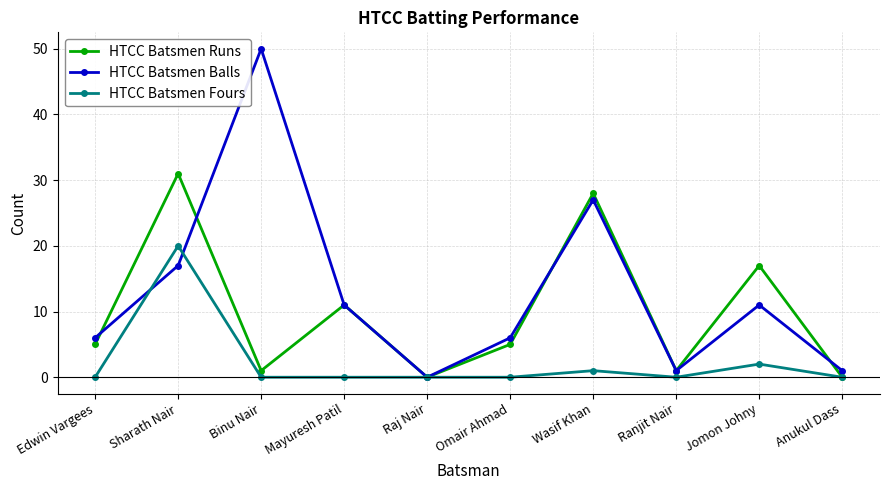

What is the sum of all HTCC Batsmen Runs values?

99